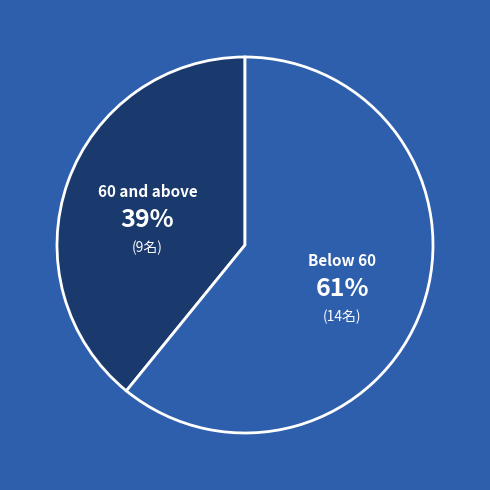

Is there a majority slice in this chart?

Yes